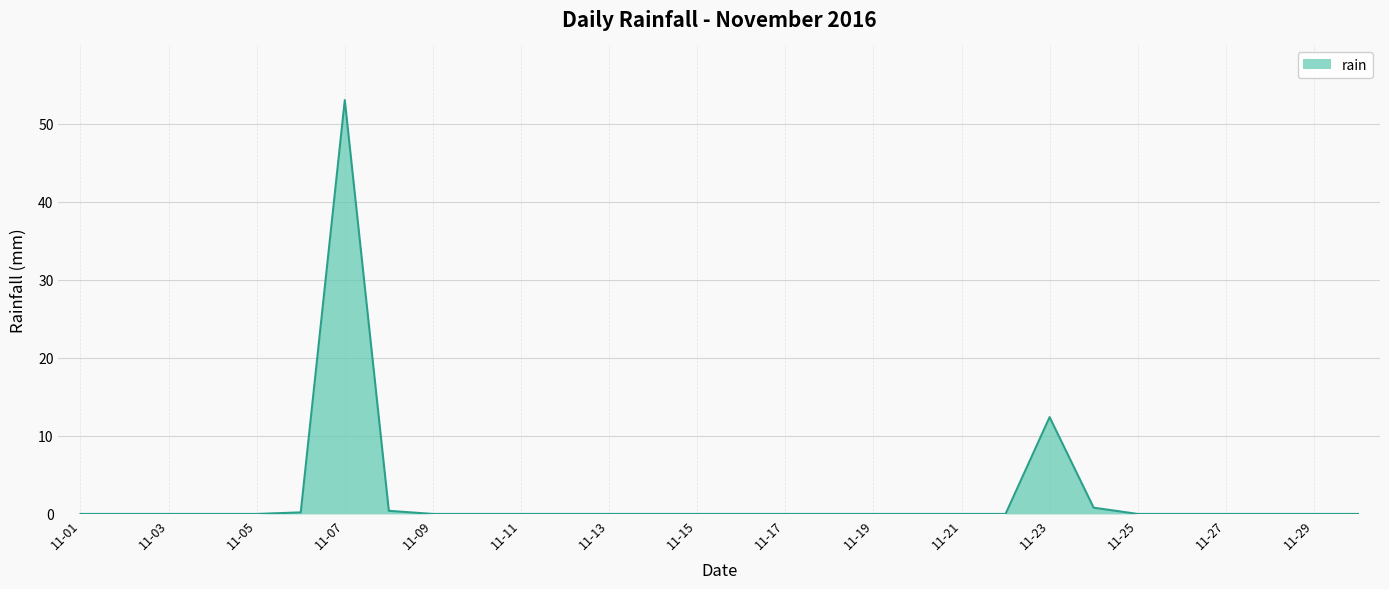

What is the difference between the second highest and minimum values?

12.4